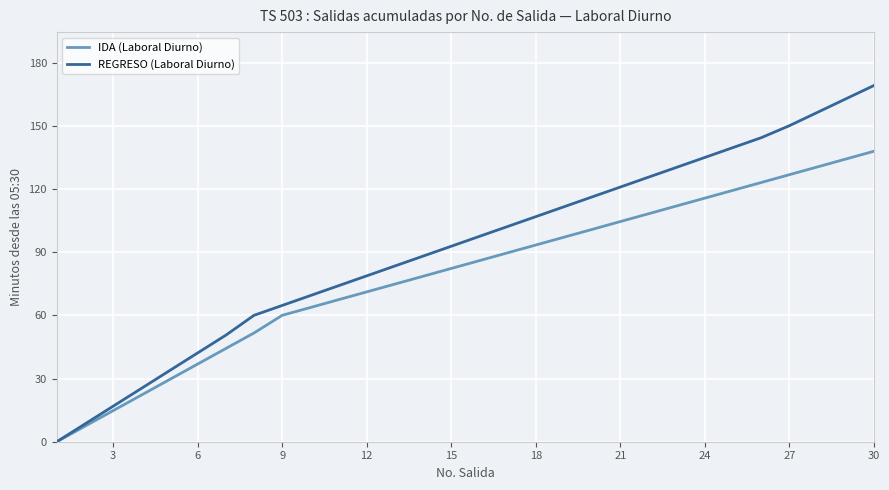

List the series in order of their peak value, highest first.

REGRESO (Laboral Diurno), IDA (Laboral Diurno)